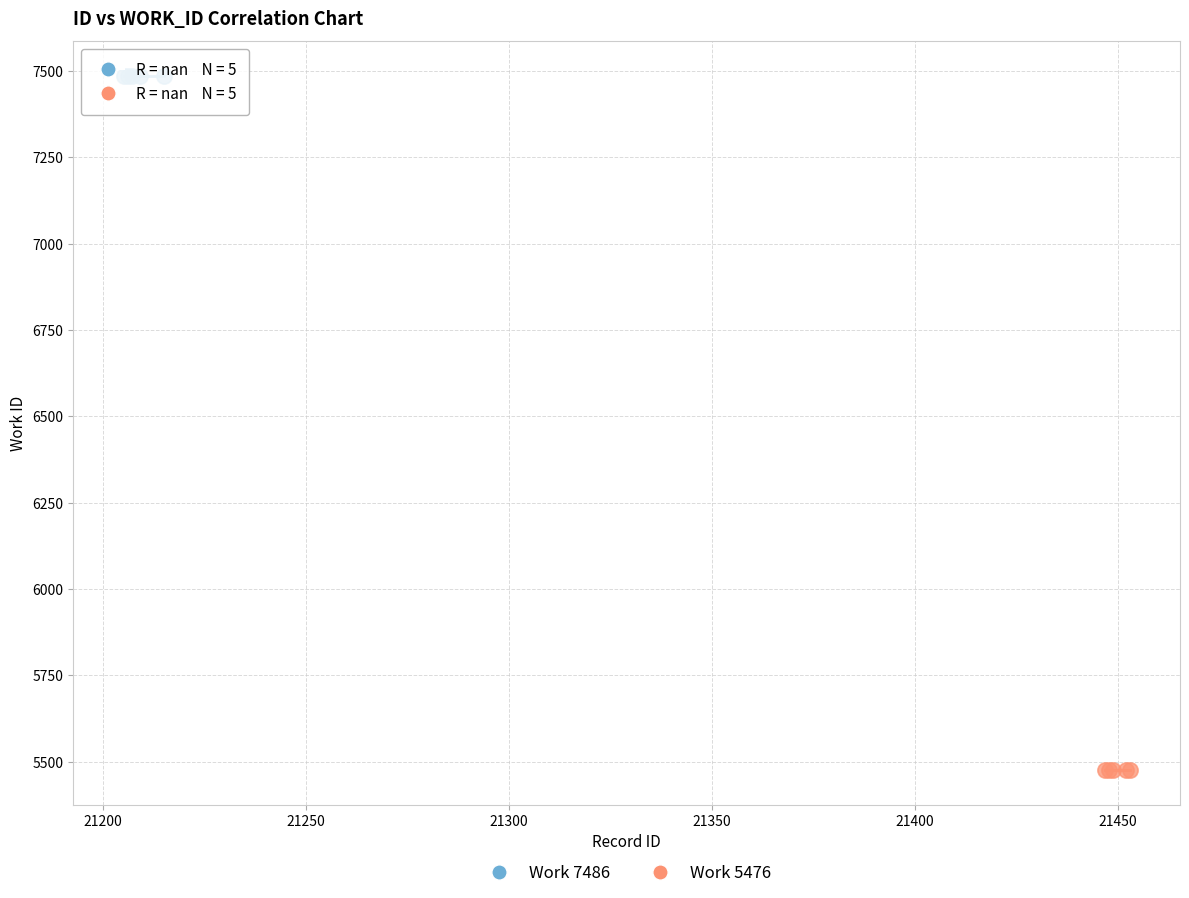

Which series contains the highest Y value?

Work 7486